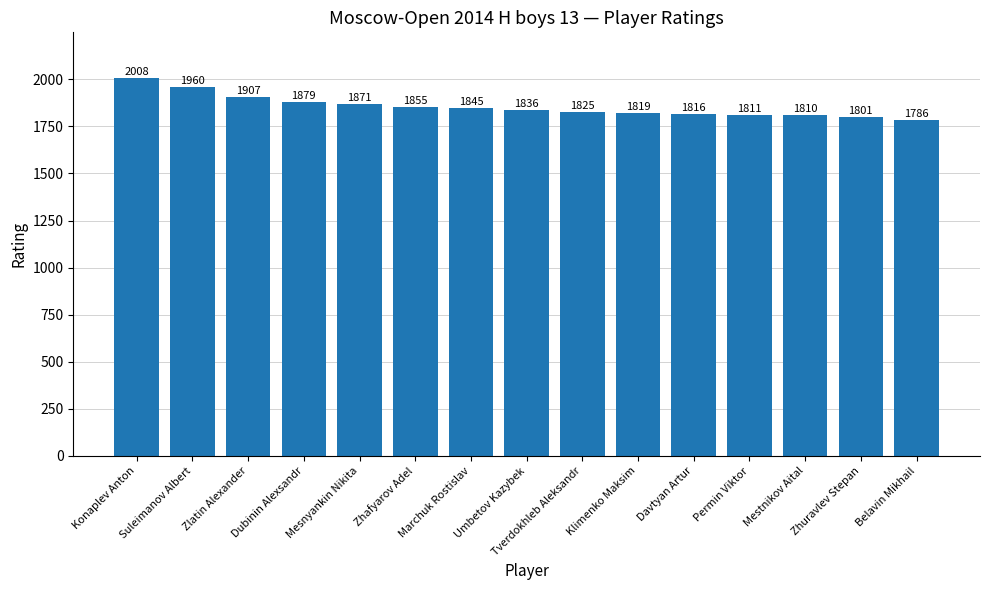

What is the minimum value shown in the chart?

1786